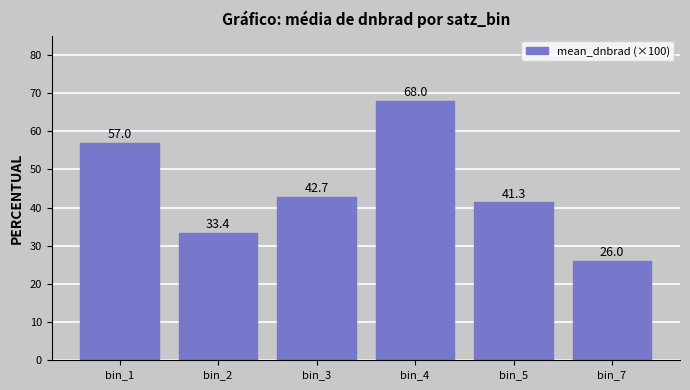

At which label is the value closest to 47?

bin_3